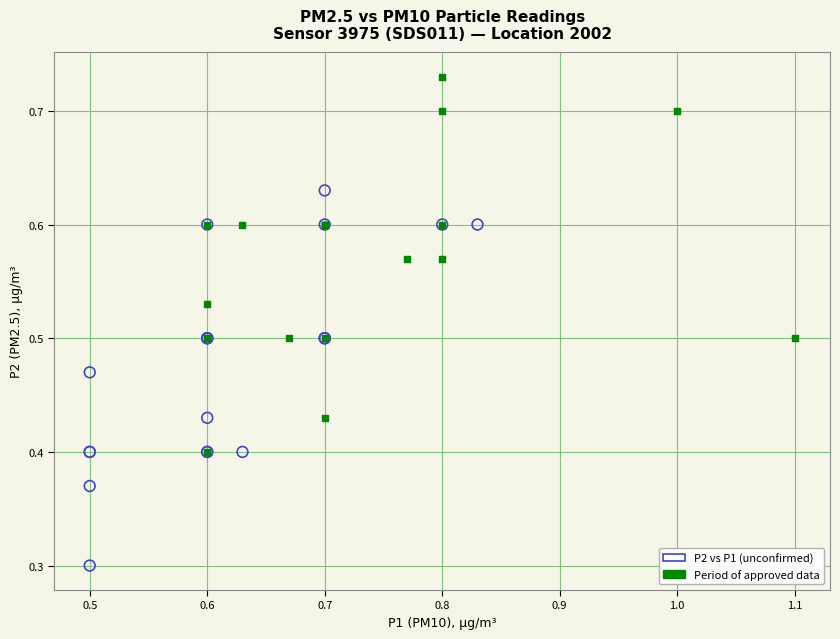

Which series reaches the minimum Y coordinate?

P2 vs P1 (unconfirmed)